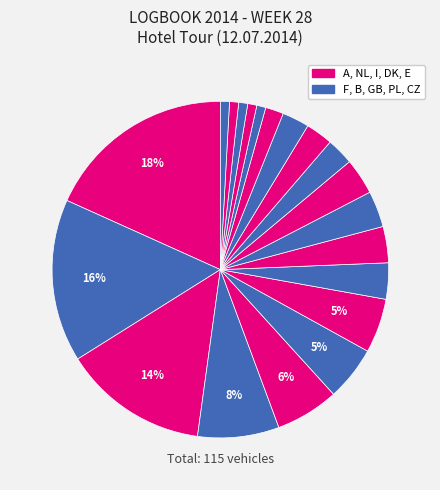

How many slices are in this pie chart?

20